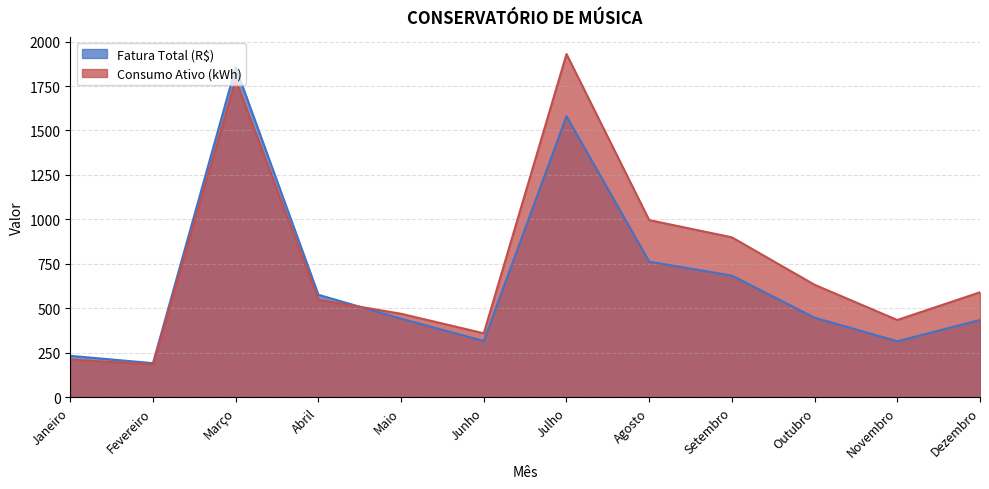

Does the chart display data point markers on the line(s)?

No